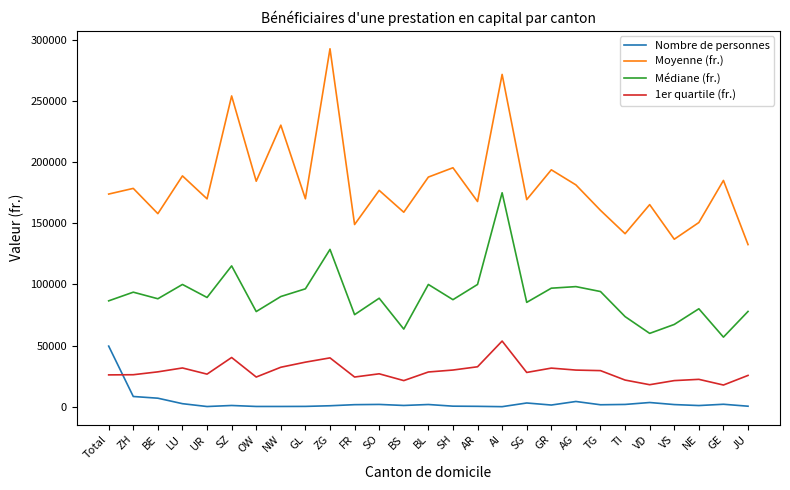

True or false: Nombre de personnes and Moyenne (fr.) intersect in this chart.

False